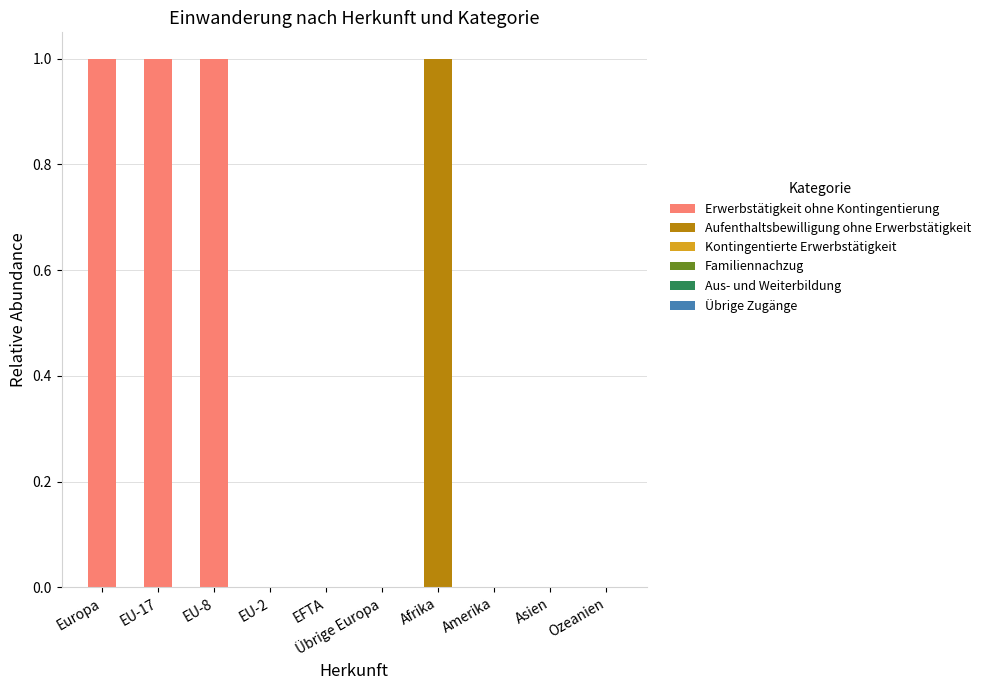

The value of Erwerbstätigkeit ohne Kontingentierung at Afrika is 1. True or false?

False